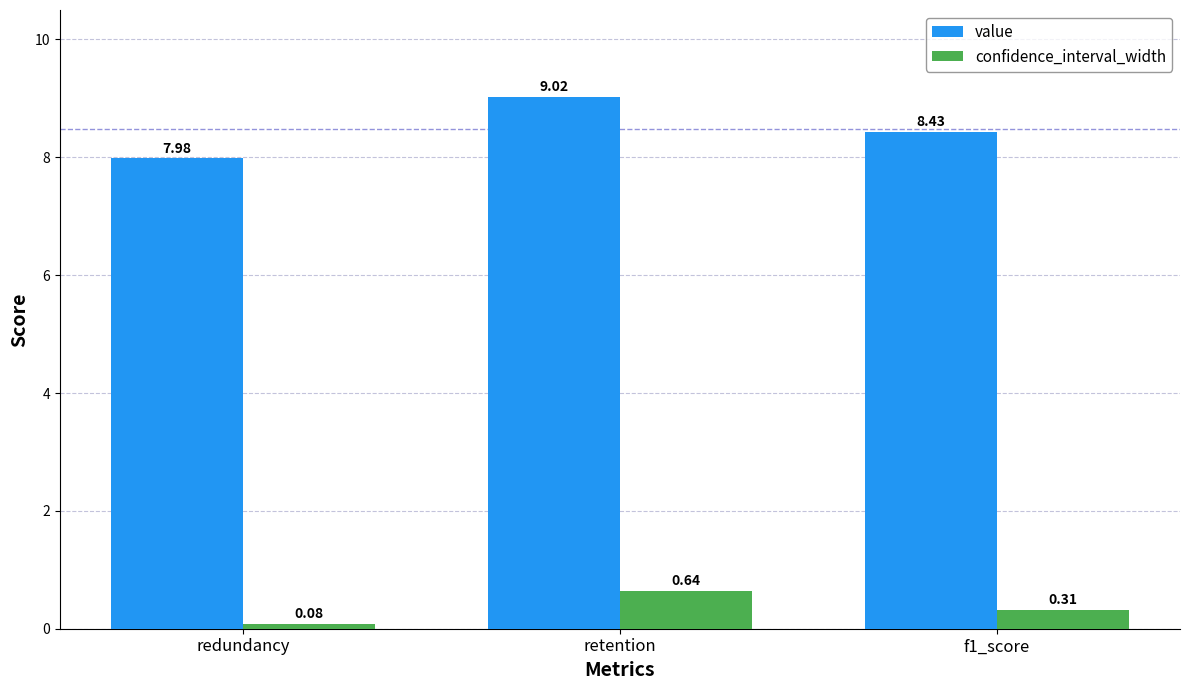

Is the value of value at f1_score greater than the value of confidence_interval_width at retention?

Yes